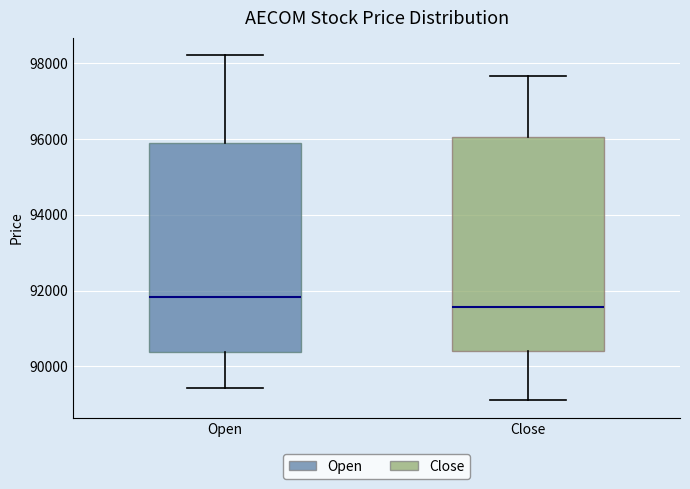

Which box's median line is the highest?

Open